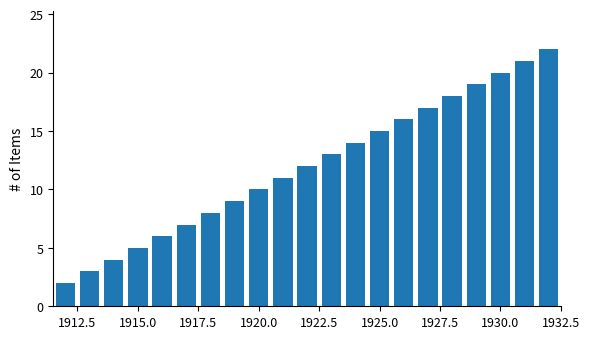

Reading left to right, transcribe all the data shown in this chart.

2	3	4	5	6	7	8	9	10	11	12	13	14	15	16	17	18	19	20	21	22